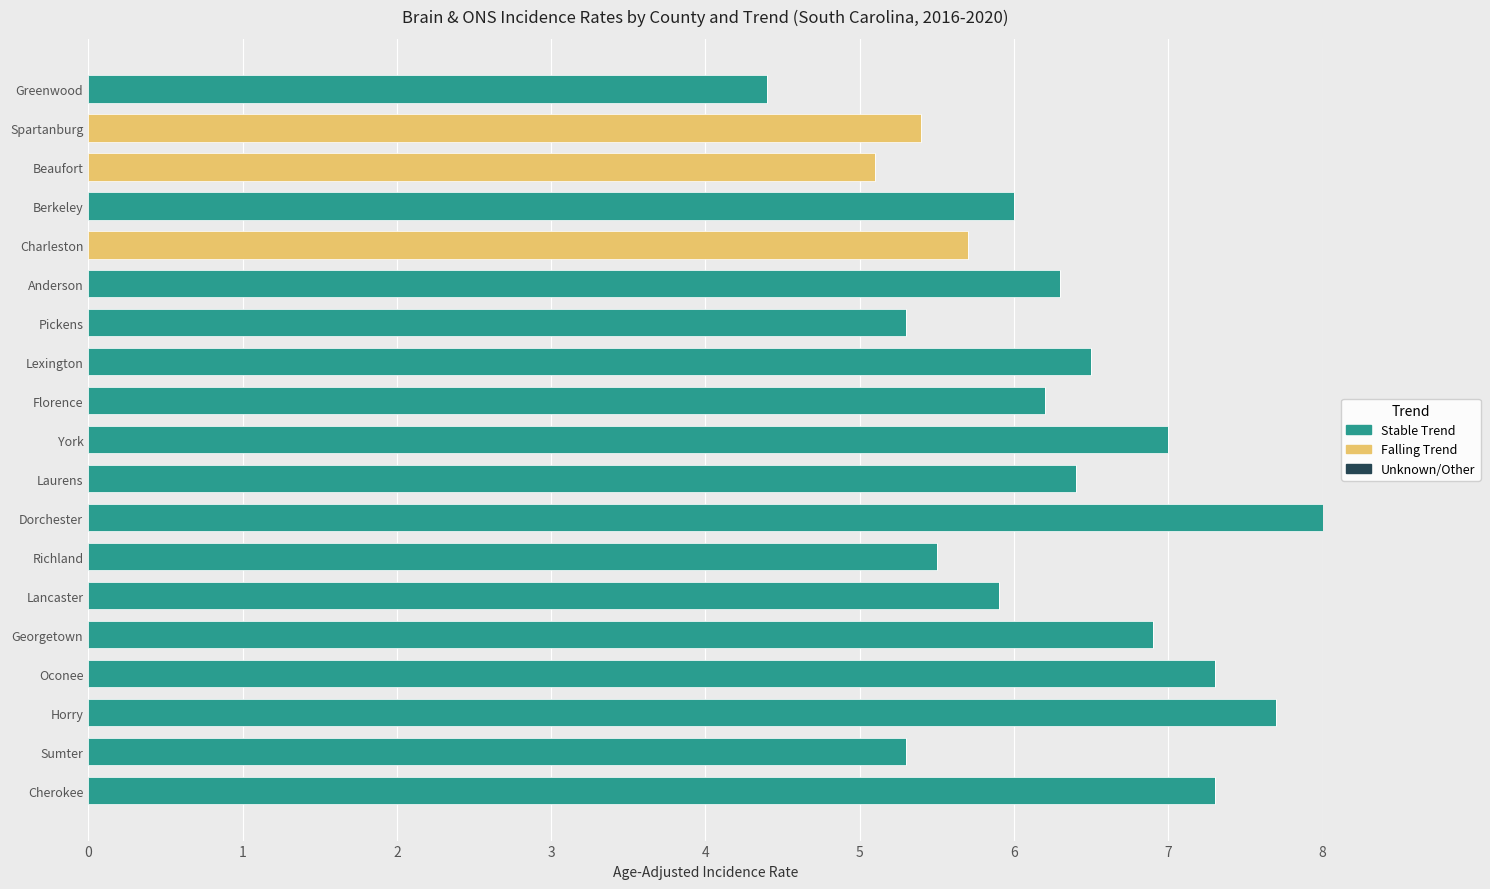

What is the total value across all series at York?

7.0